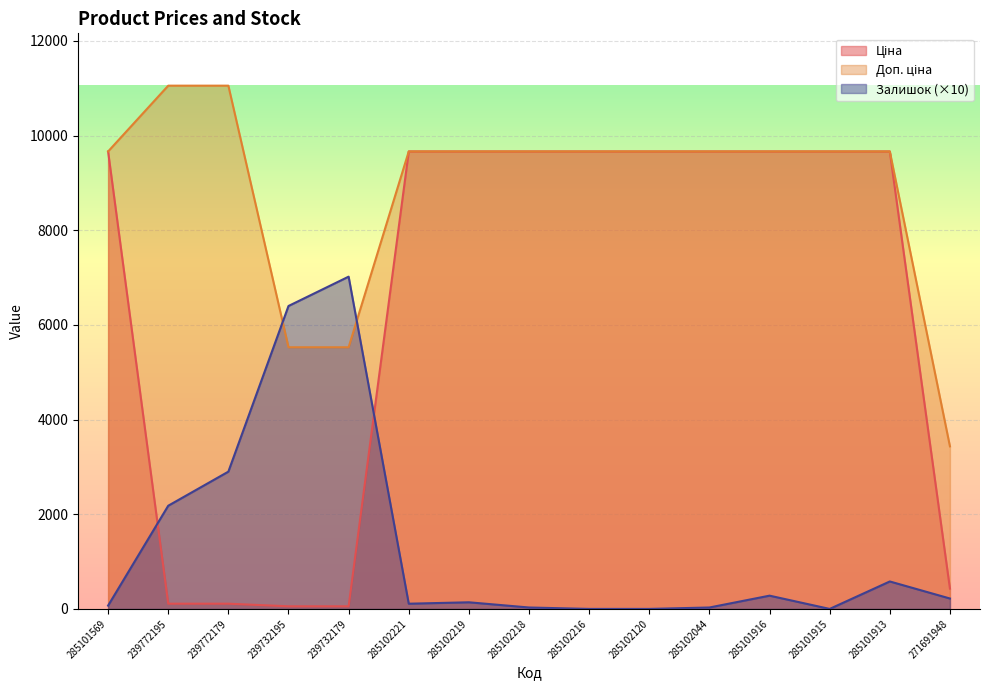

What is the label of the 11th point from the right?

239732179